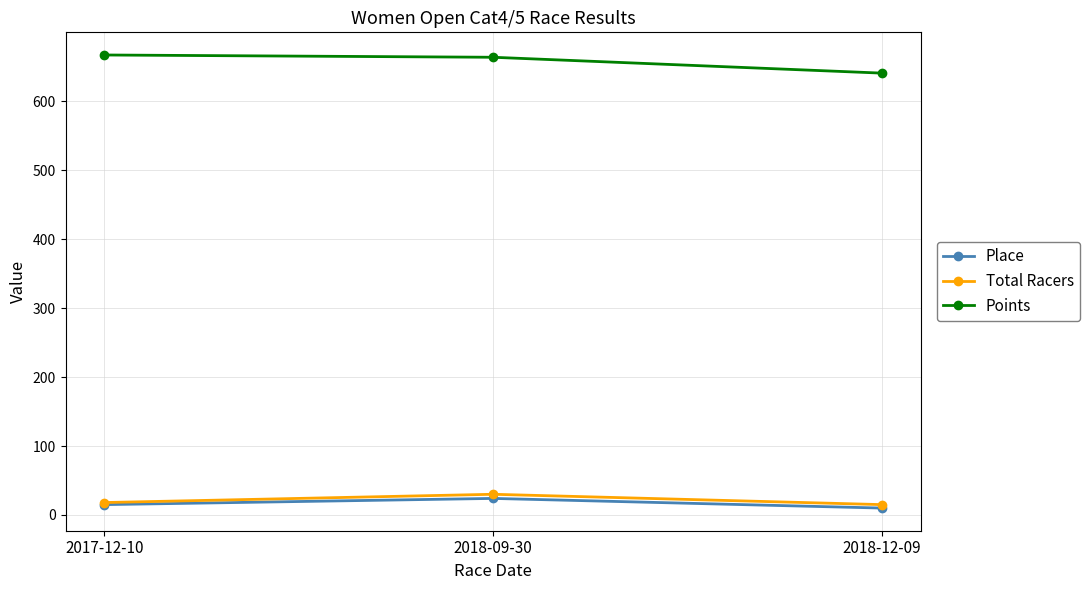

What is the approximate value of Place at 2017-12-10?

15.0